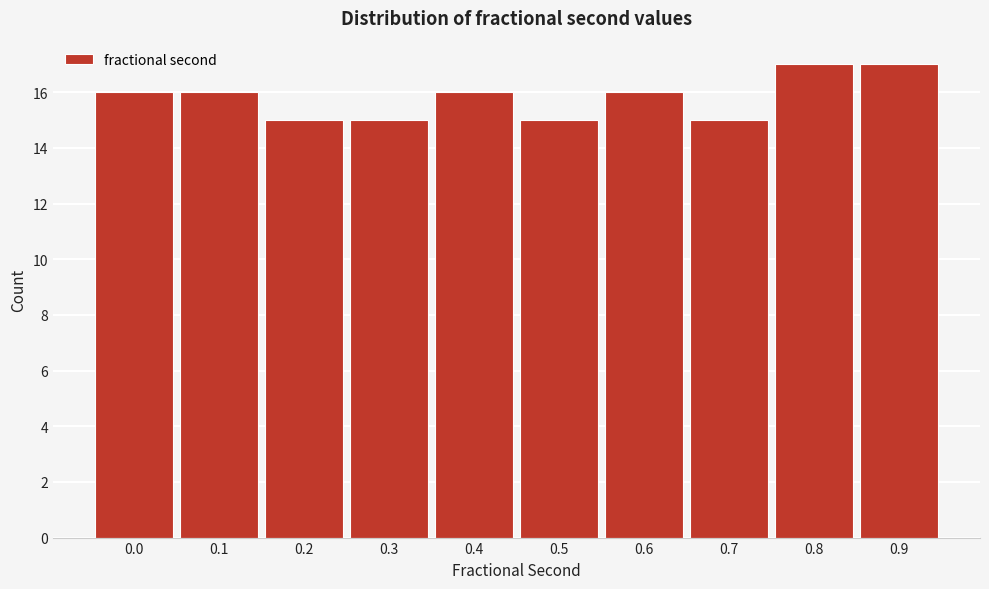

Reading left to right, list all the values displayed in this chart.

16	16	15	15	16	15	16	15	17	17